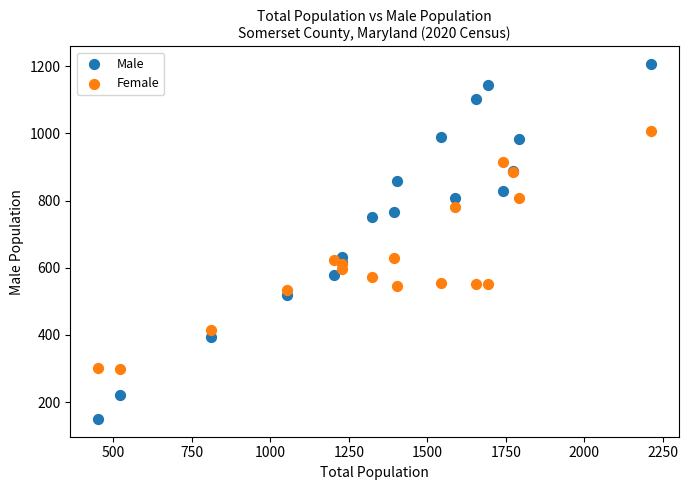

Which series contains the highest Y value?

Male